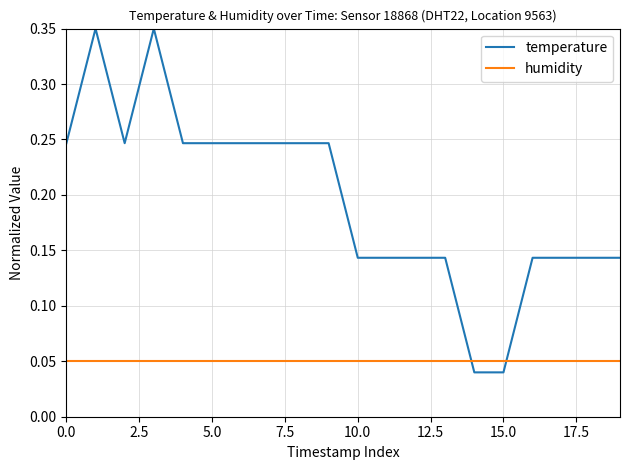

List the series in order of their overall mean, highest first.

temperature, humidity